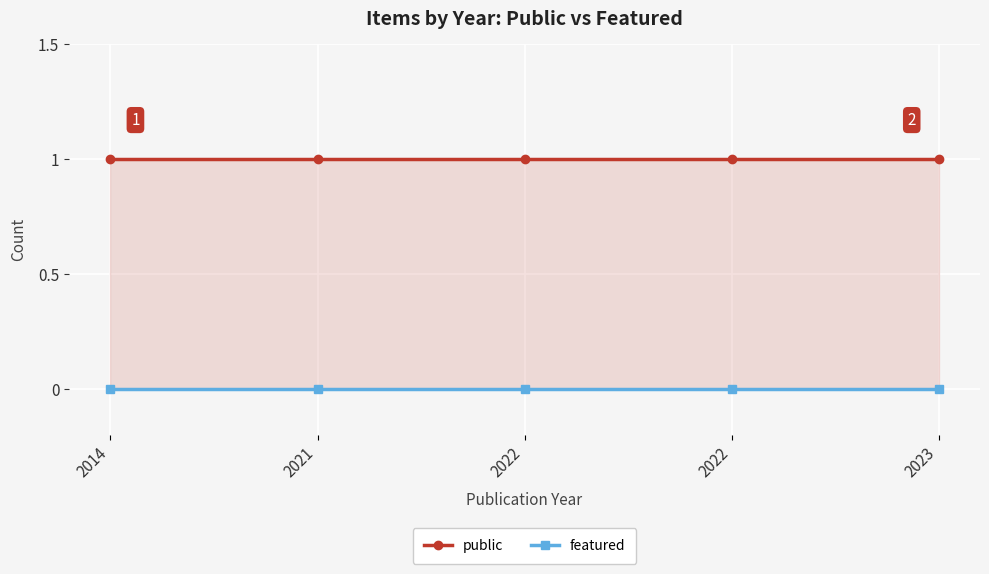

What is the maximum value shown in the chart?

1